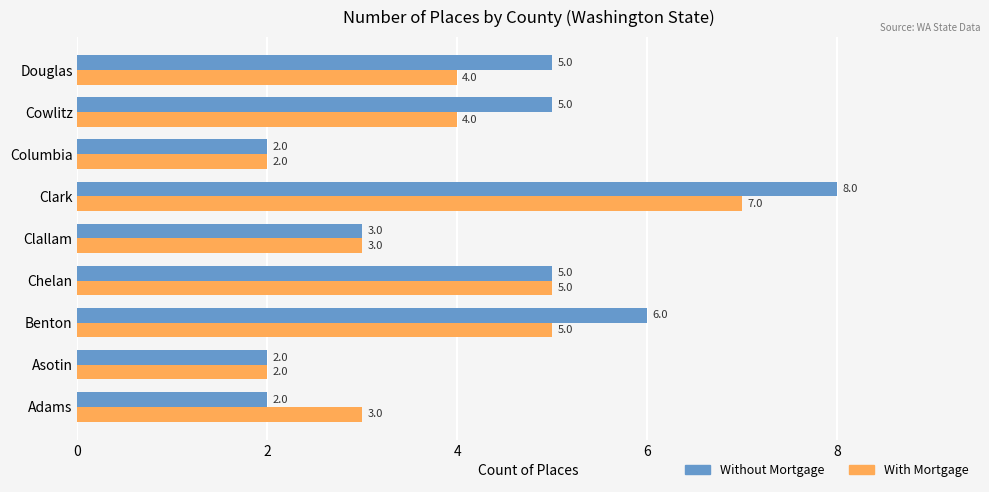

What is the smallest value displayed?

2